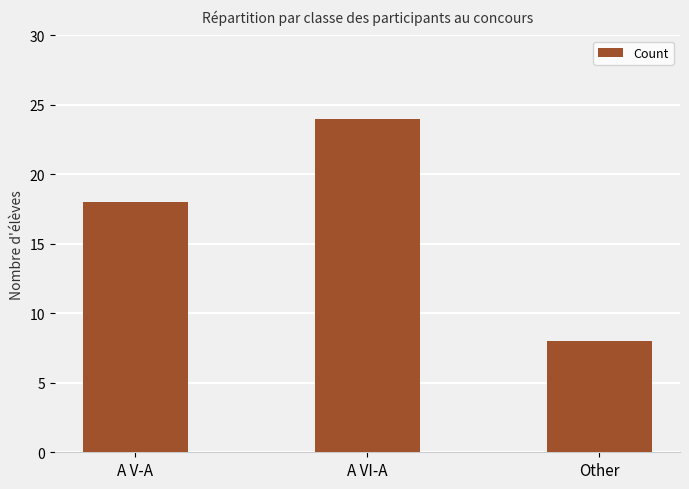

What is the change in value from A V-A to Other?

-10